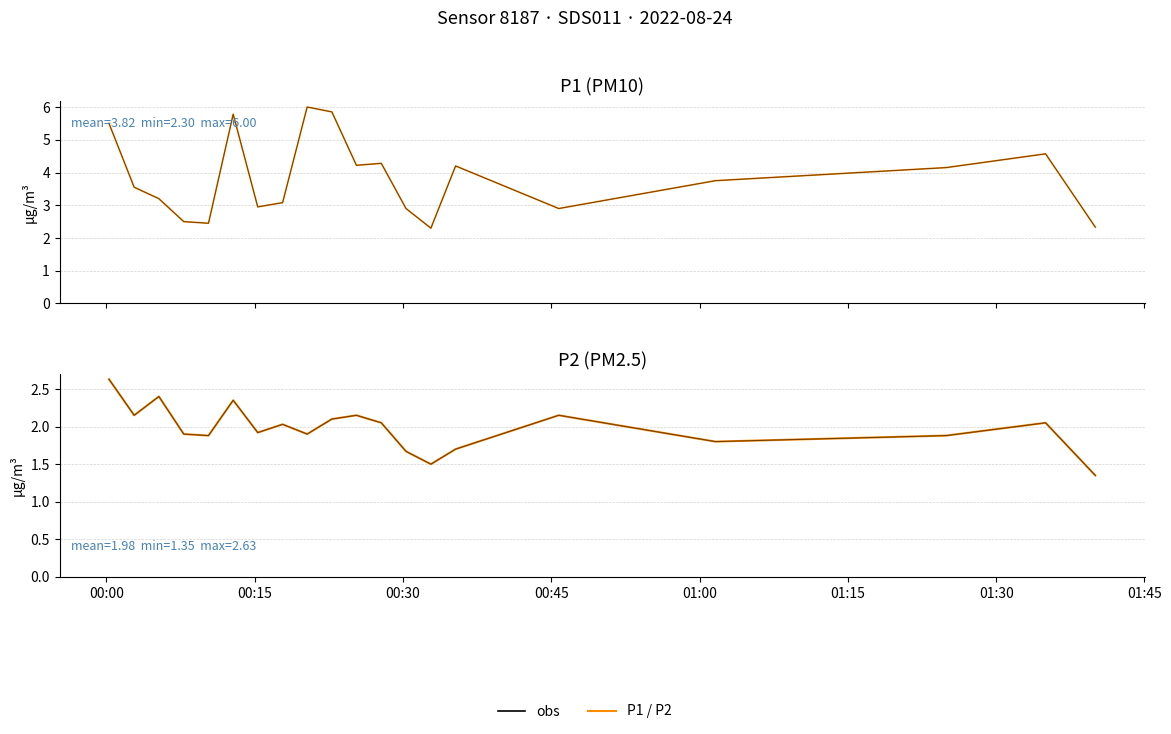

True or false: P1 and P2 cross at least once.

False